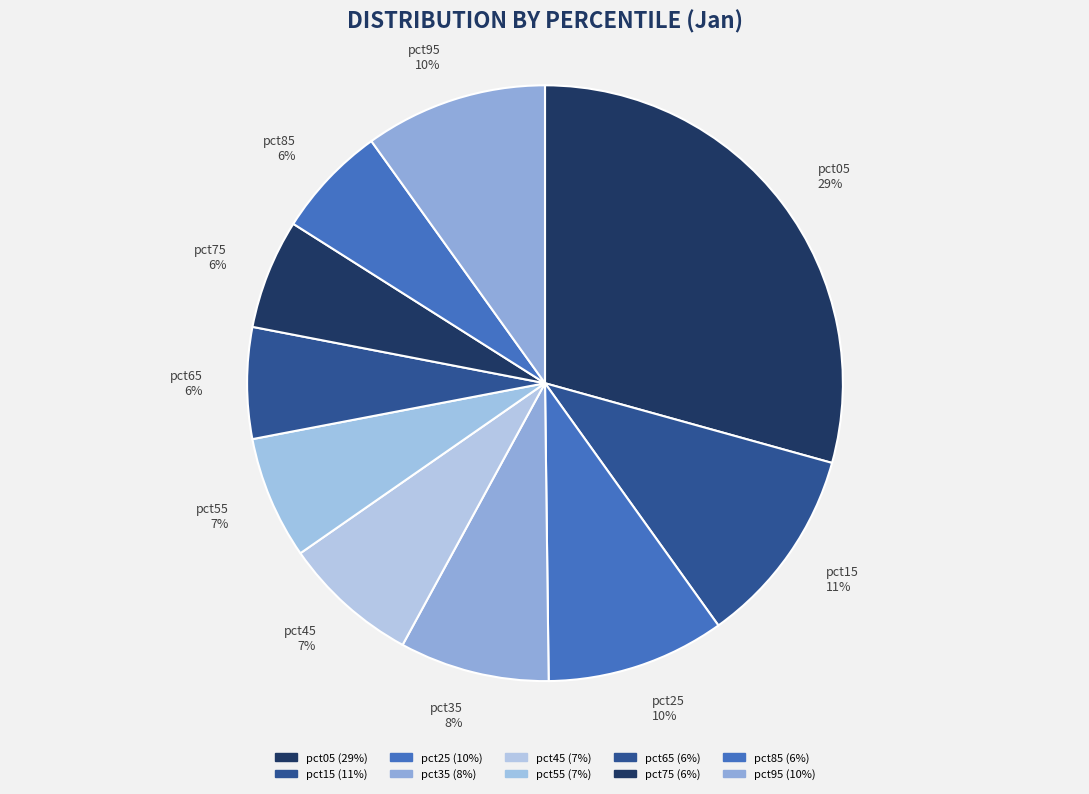

Is pct35 the majority of the pie?

No